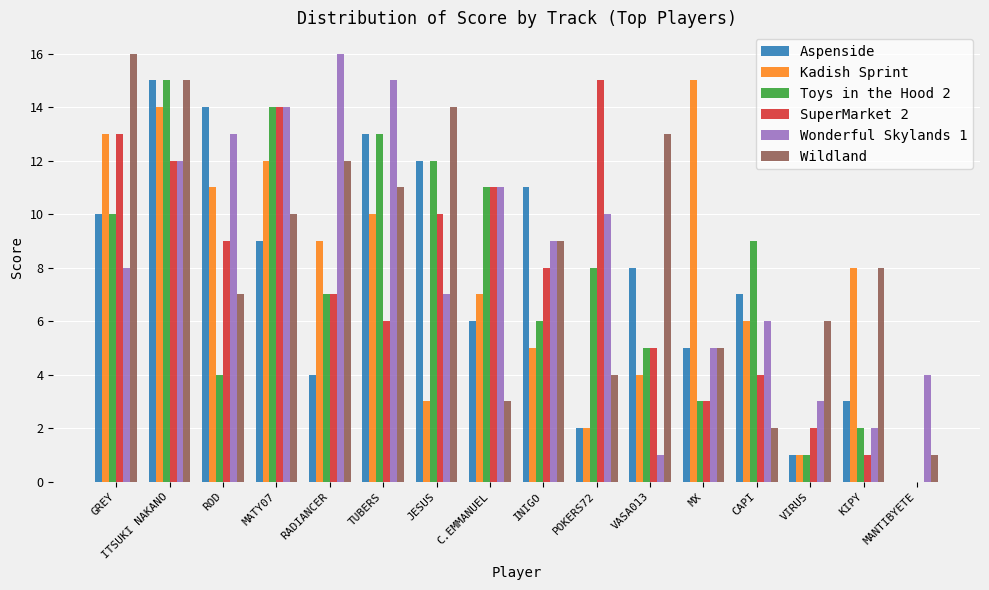

Which series changed the most between MATY07 and JESUS?

Kadish Sprint